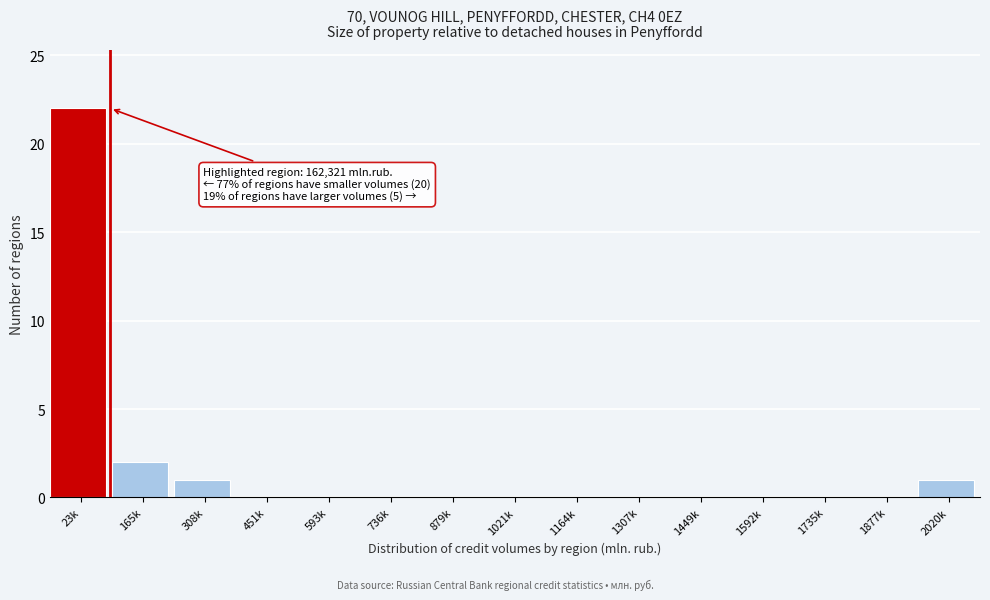

Reading left to right, what are all the values shown in this chart?

23k=22	165k=2	308k=1	451k=0	593k=0	736k=0	879k=0	1021k=0	1164k=0	1307k=0	1449k=0	1592k=0	1735k=0	1877k=0	2020k=1